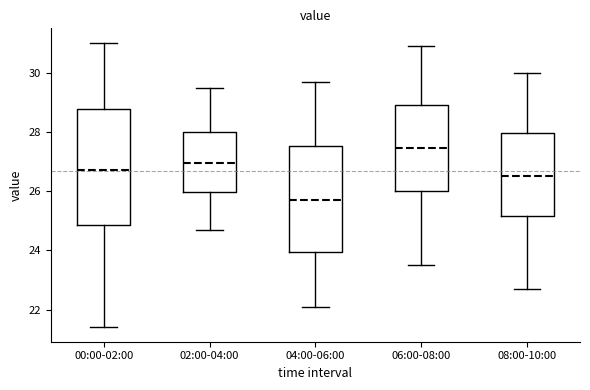

Which box is the tallest, from its lower edge to its upper edge?

00:00-02:00